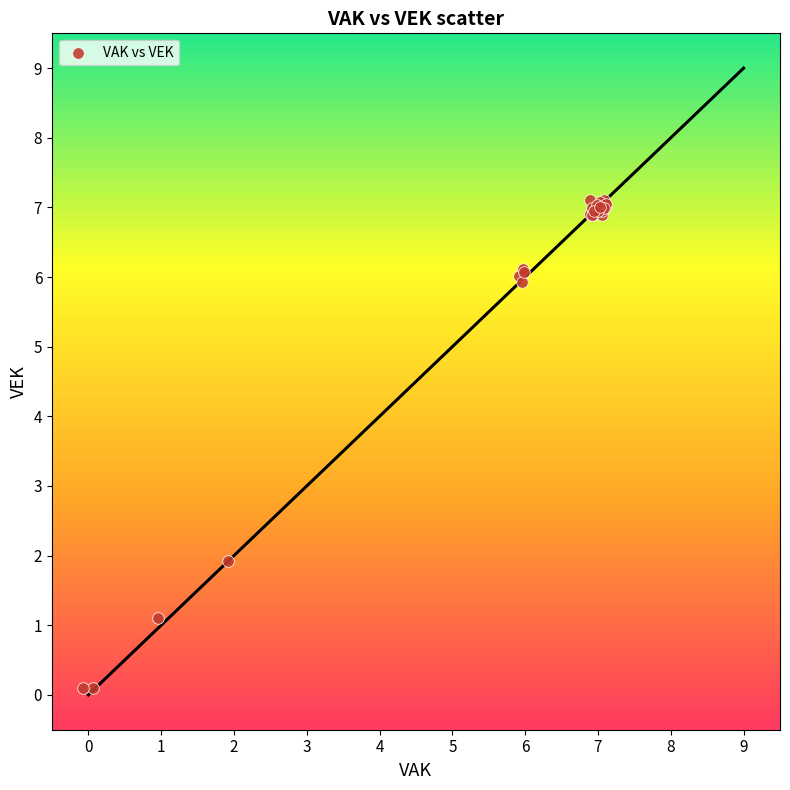

What Y value in the scatter plot is closest to 3?

1.9